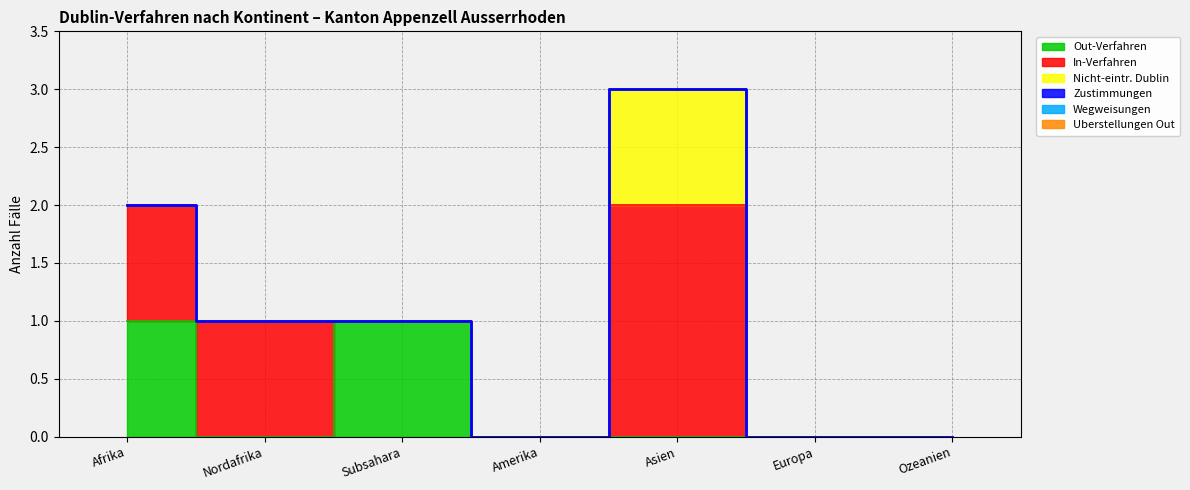

True or false: Zustimmungen and Out-Verfahren cross at least once.

False